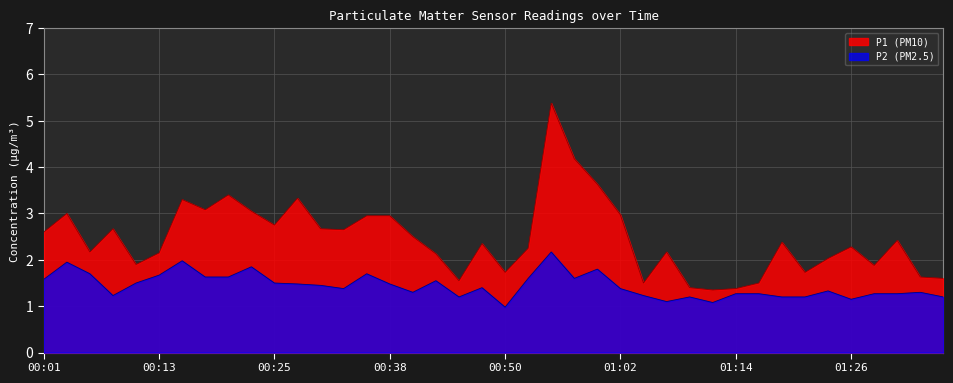

Is the value of P1 at 00:52 greater than the value of P2 at 00:18?

Yes